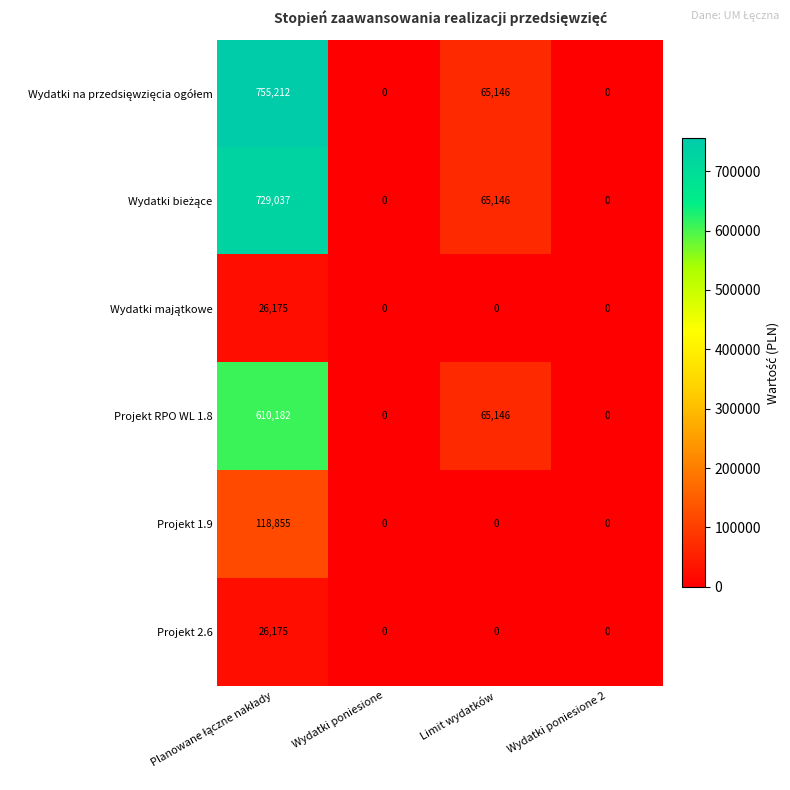

What is the greatest value displayed?

755212